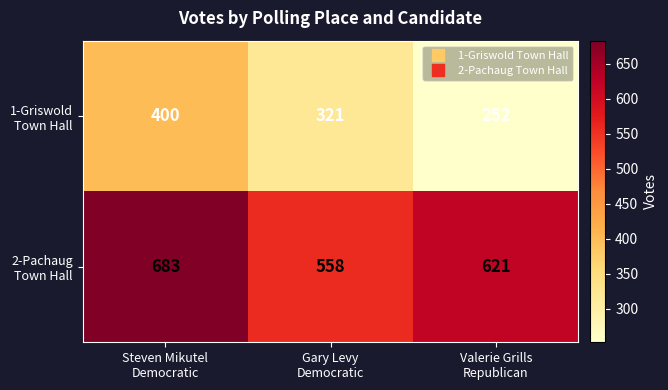

What is the greatest value displayed?

683